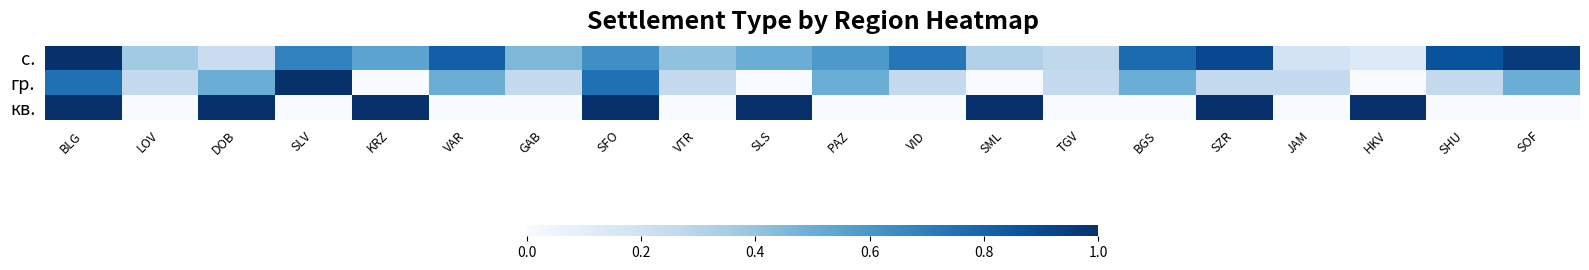

Reading left to right, list all the values displayed in this chart.

с.: BLG=1.0	LOV=0.4	DOB=0.2	SLV=0.7	KRZ=0.5	VAR=0.8	GAB=0.5	SFO=0.6	VTR=0.4	SLS=0.5	PAZ=0.6	VID=0.7	SML=0.3	TGV=0.3	BGS=0.8	SZR=0.9	JAM=0.2	HKV=0.1	SHU=0.9	SOF=1.0
гр.: BLG=0.8	LOV=0.2	DOB=0.5	SLV=1.0	KRZ=0.0	VAR=0.5	GAB=0.2	SFO=0.8	VTR=0.2	SLS=0.0	PAZ=0.5	VID=0.2	SML=0.0	TGV=0.2	BGS=0.5	SZR=0.2	JAM=0.2	HKV=0.0	SHU=0.2	SOF=0.5
кв.: BLG=1.0	LOV=0.0	DOB=1.0	SLV=0.0	KRZ=1.0	VAR=0.0	GAB=0.0	SFO=1.0	VTR=0.0	SLS=1.0	PAZ=0.0	VID=0.0	SML=1.0	TGV=0.0	BGS=0.0	SZR=1.0	JAM=0.0	HKV=1.0	SHU=0.0	SOF=0.0